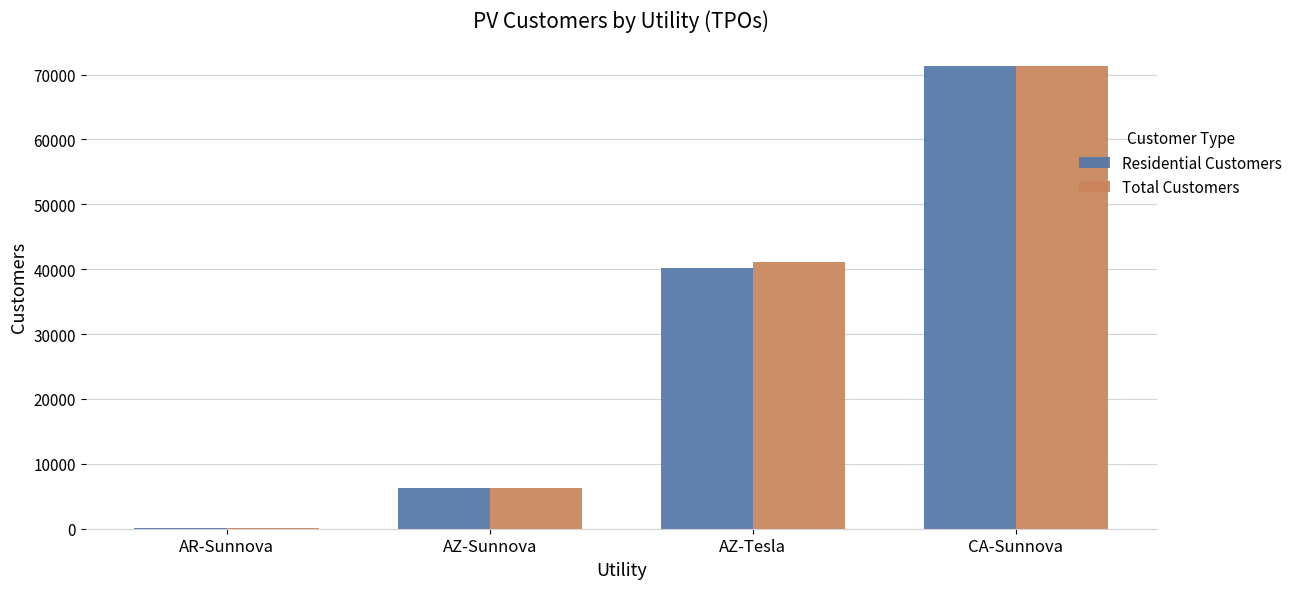

Reading left to right, what are all the values shown in this chart?

Residential Customers: AR-Sunnova=45	AZ-Sunnova=6213	AZ-Tesla=40230	CA-Sunnova=71261
Total Customers: AR-Sunnova=45	AZ-Sunnova=6213	AZ-Tesla=41061	CA-Sunnova=71261